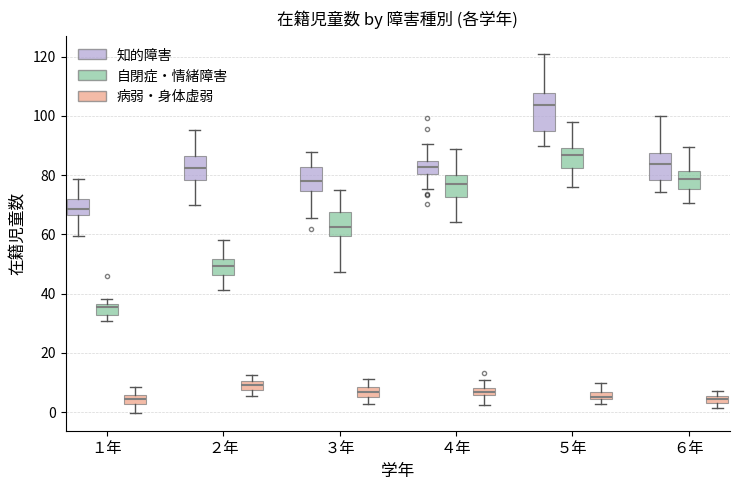

Which box's median line is the highest?

５年 (知的障害)